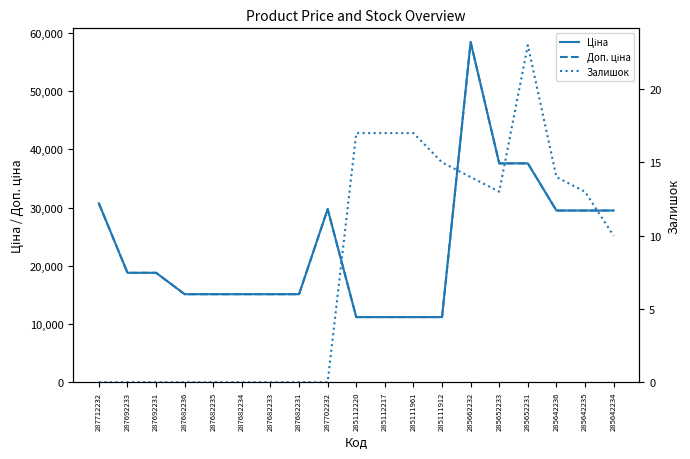

Is the value of Доп. ціна at 285652233 greater than the value of Залишок at 285642236?

Yes